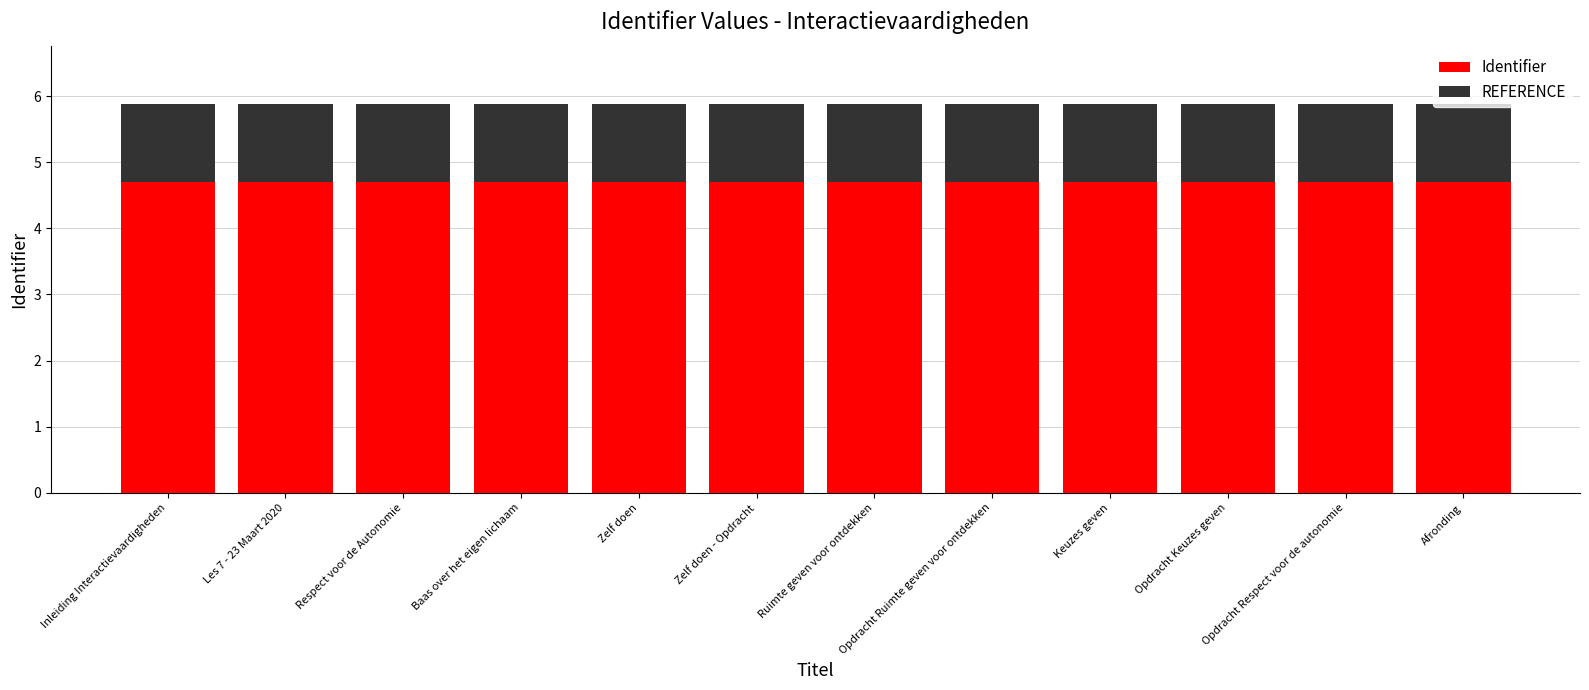

Is it true that Identifier equals 7.4 at Baas over het eigen lichaam?

False